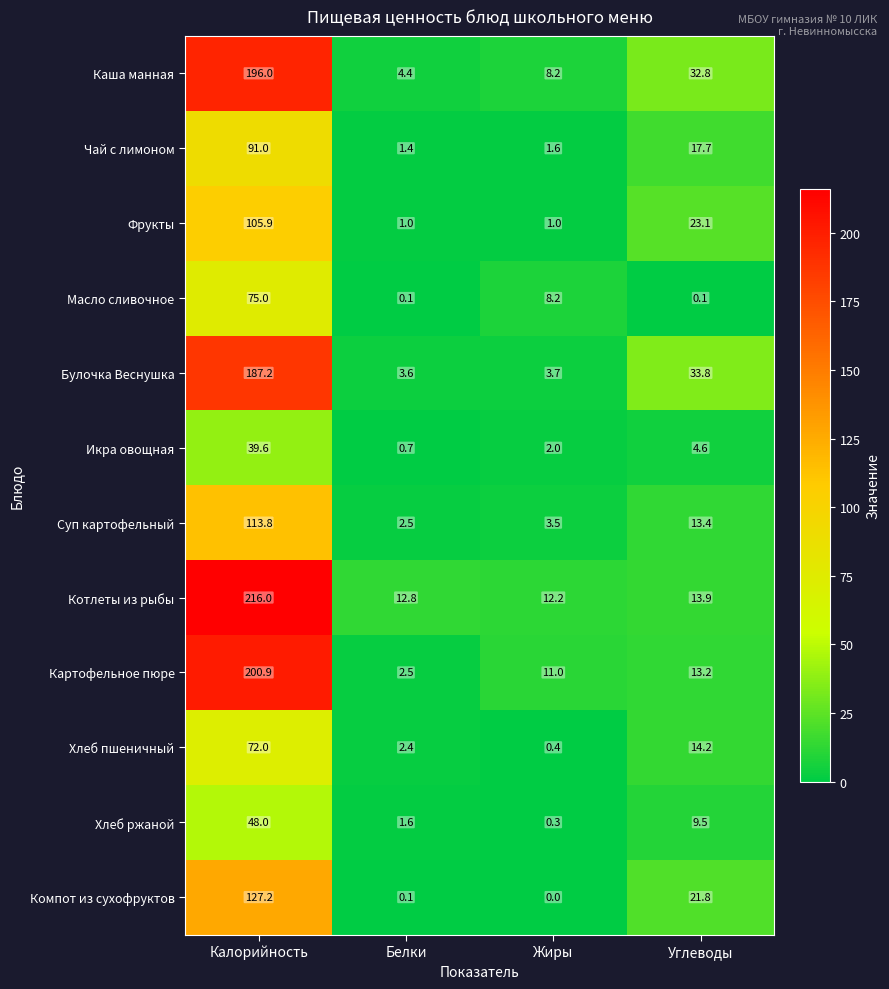

The Хлеб пшеничный series shows 14.2 at Углеводы. True or false?

True